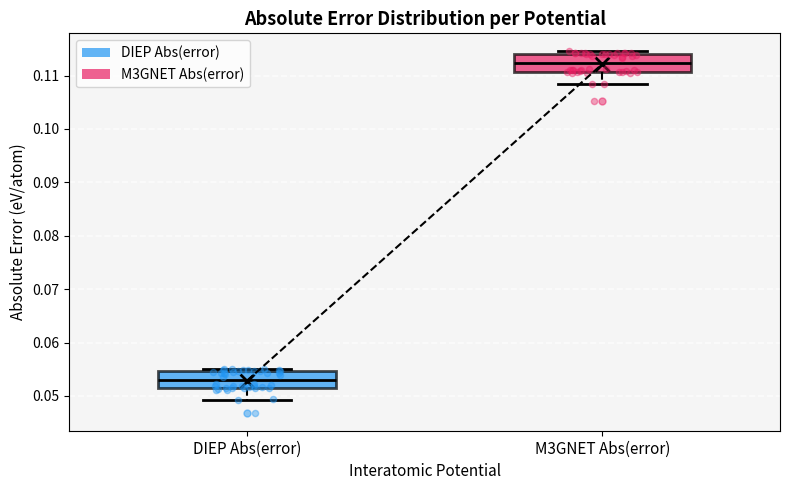

Which box's median line is the highest?

M3GNET Abs(error)